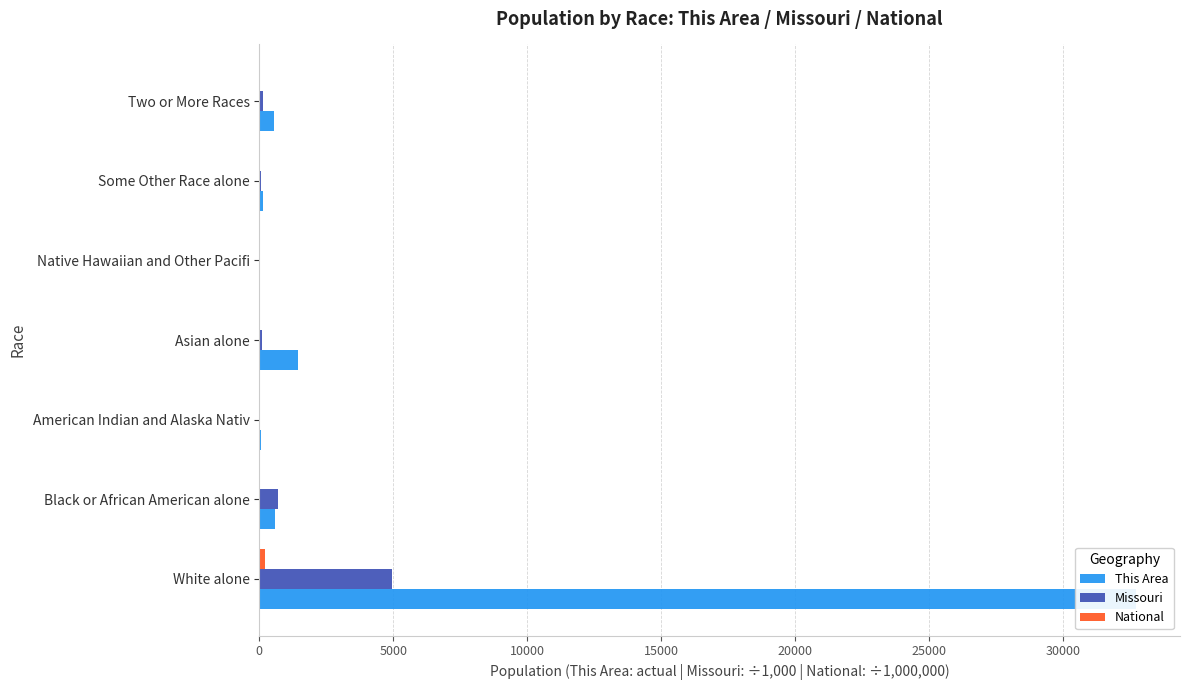

What are all the series names shown in the legend?

This Area, Missouri, National